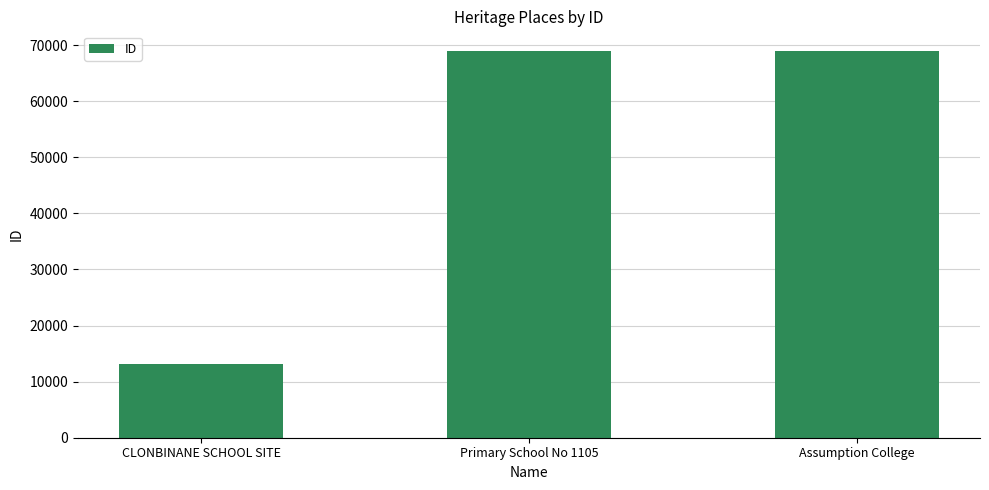

The chart shows a value of 13082 at CLONBINANE SCHOOL SITE. True or false?

True